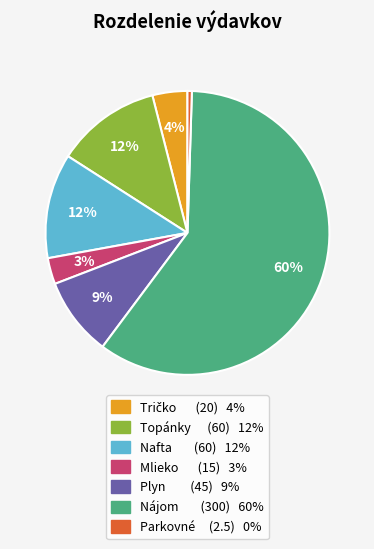

What is the smallest slice in the pie chart?

Parkovné